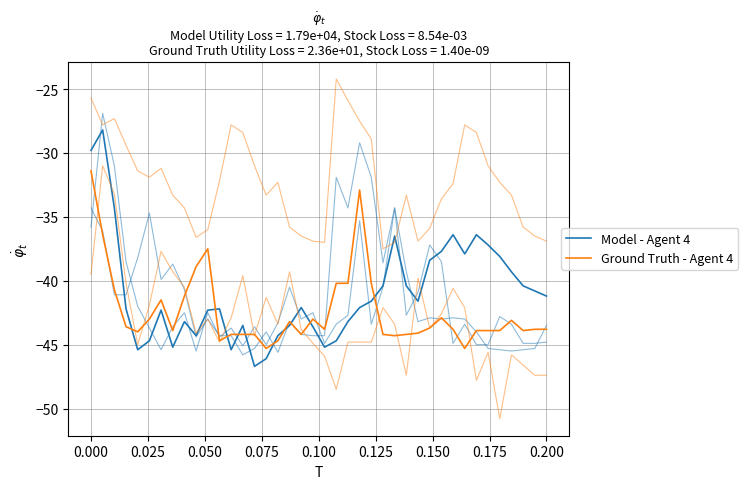

The Model - Agent 4 series shows -81.1 at 0.075. True or false?

False